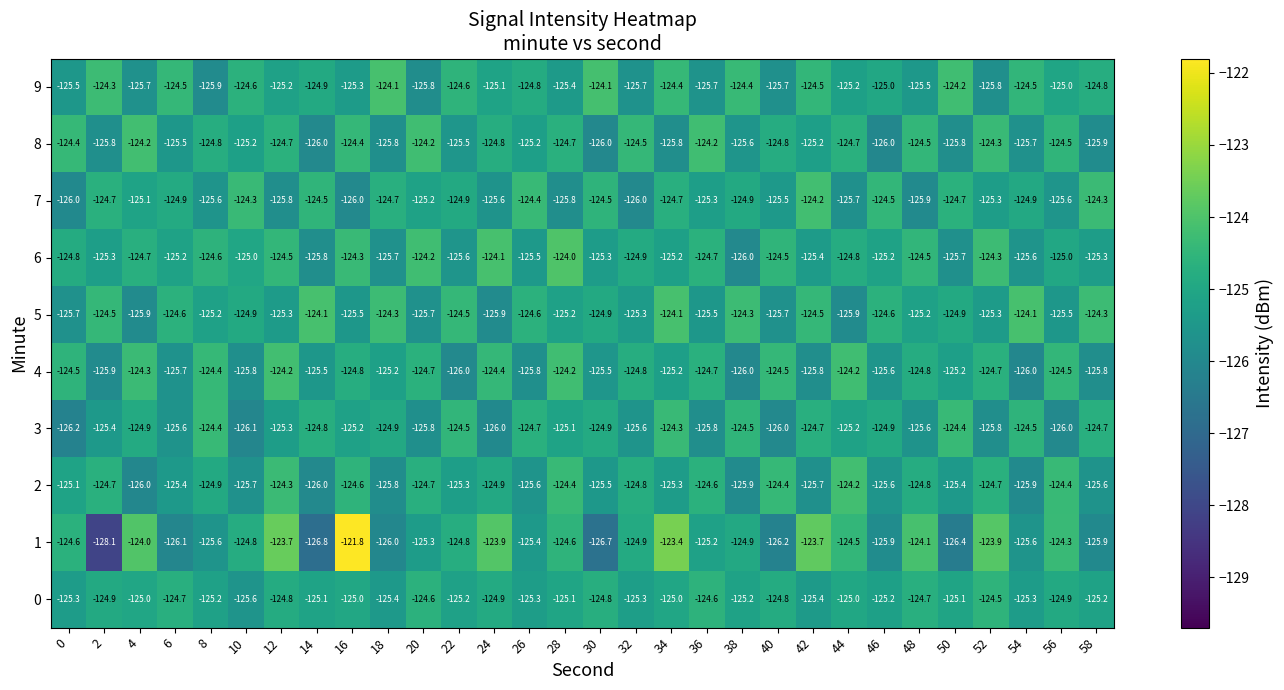

What is the highest value of the 5 series?

-124.1